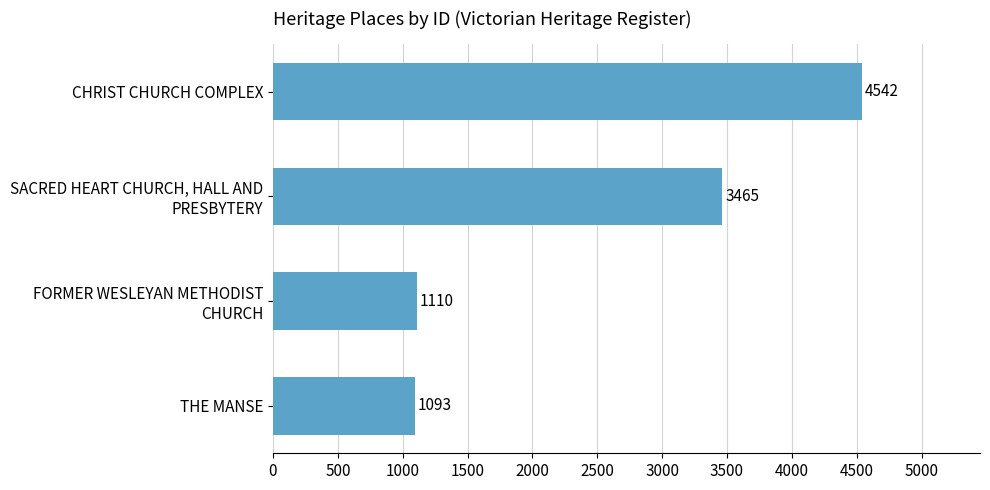

What is the sum of the values at THE MANSE and CHRIST CHURCH COMPLEX?

5635